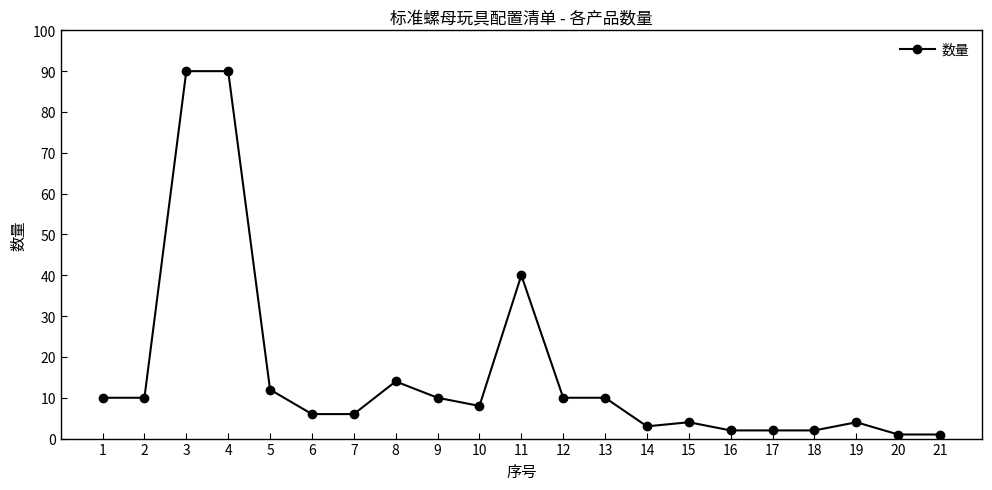

True or false: the data shows 8 at 10.

True